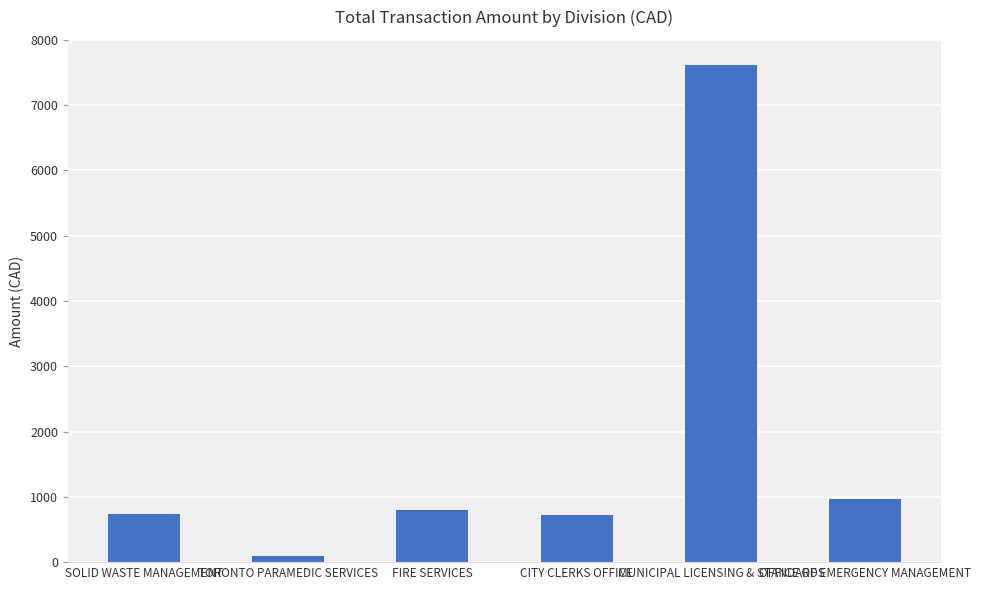

What is the ratio of the value at SOLID WASTE MANAGEMENT to the value at TORONTO PARAMEDIC SERVICES?

7.9